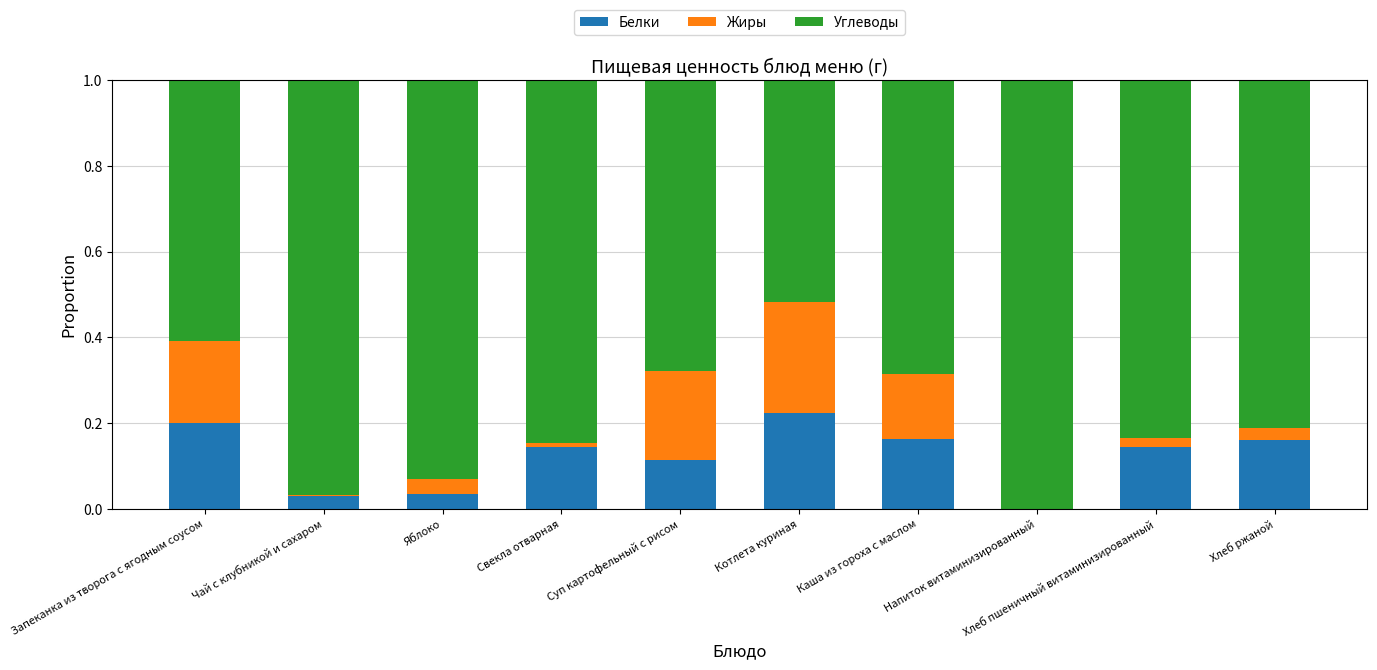

At which label does Белки reach its peak?

Котлета куриная